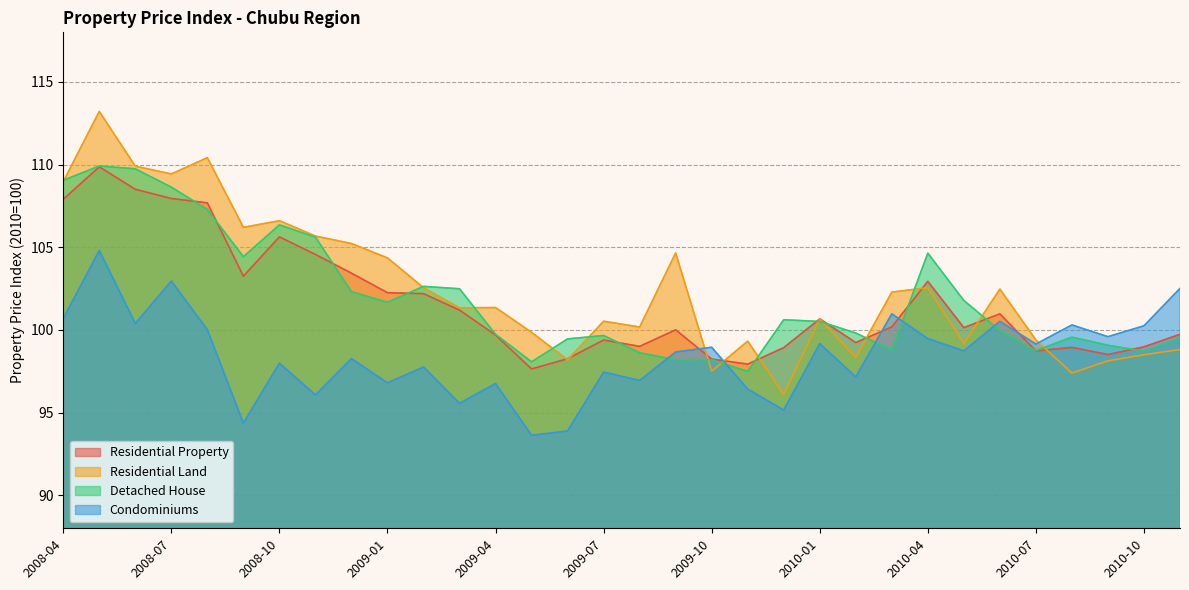

Which series ends up on top after the final intersection of Residential Land and Detached House?

Detached House